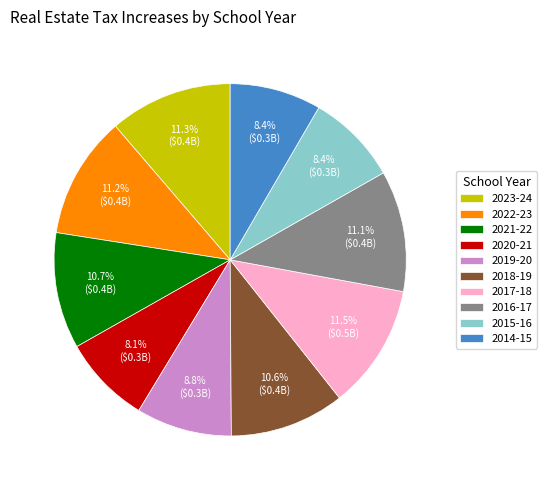

Does any single category account for the majority?

No